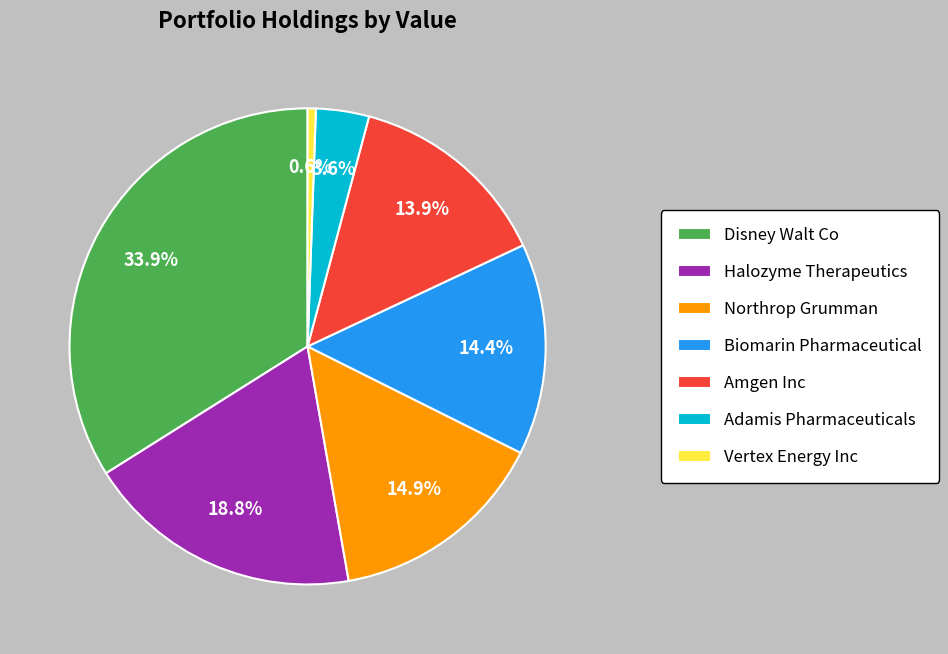

Between Halozyme Therapeutics and Northrop Grumman, which is larger?

Halozyme Therapeutics